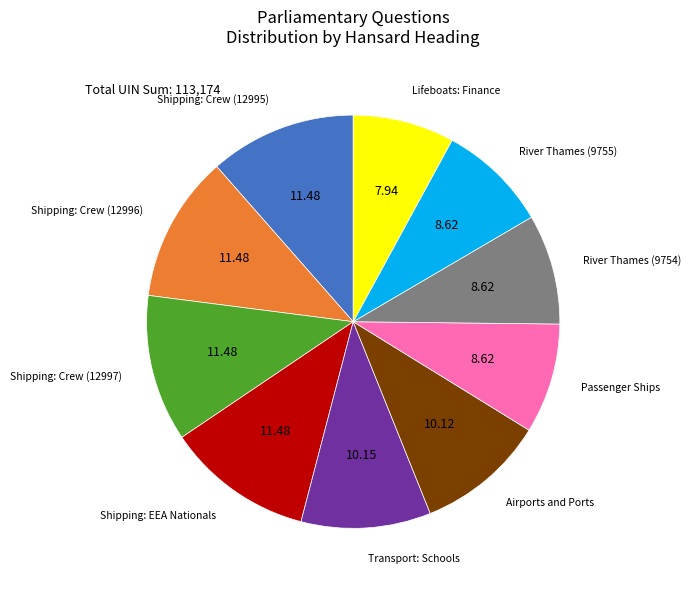

Is there a majority slice in this chart?

No